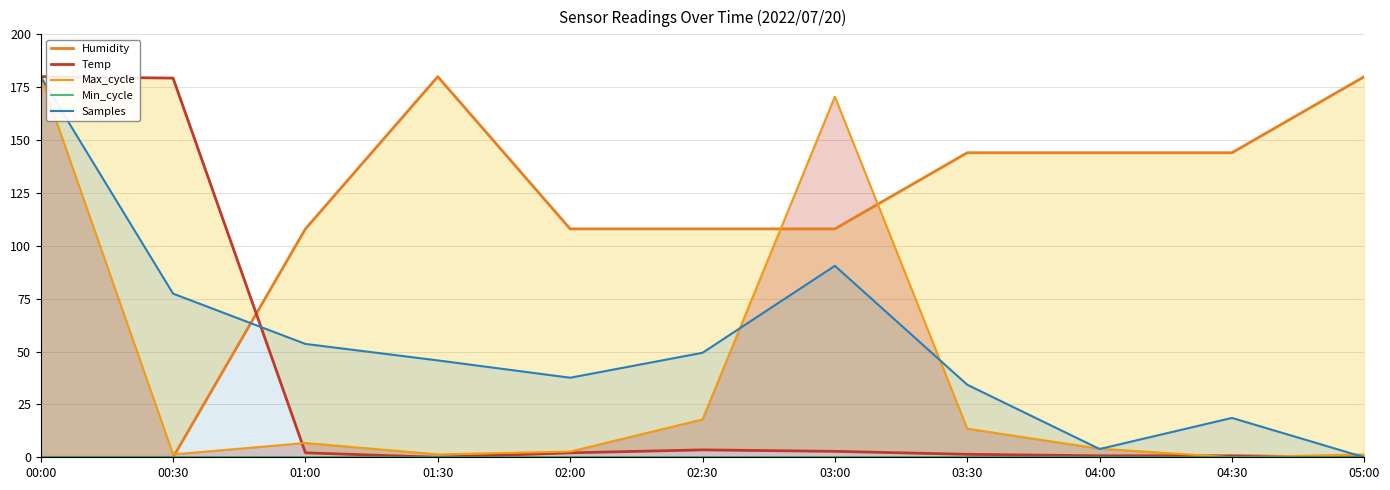

Is it true that Humidity equals 168.7 at 03:00?

False